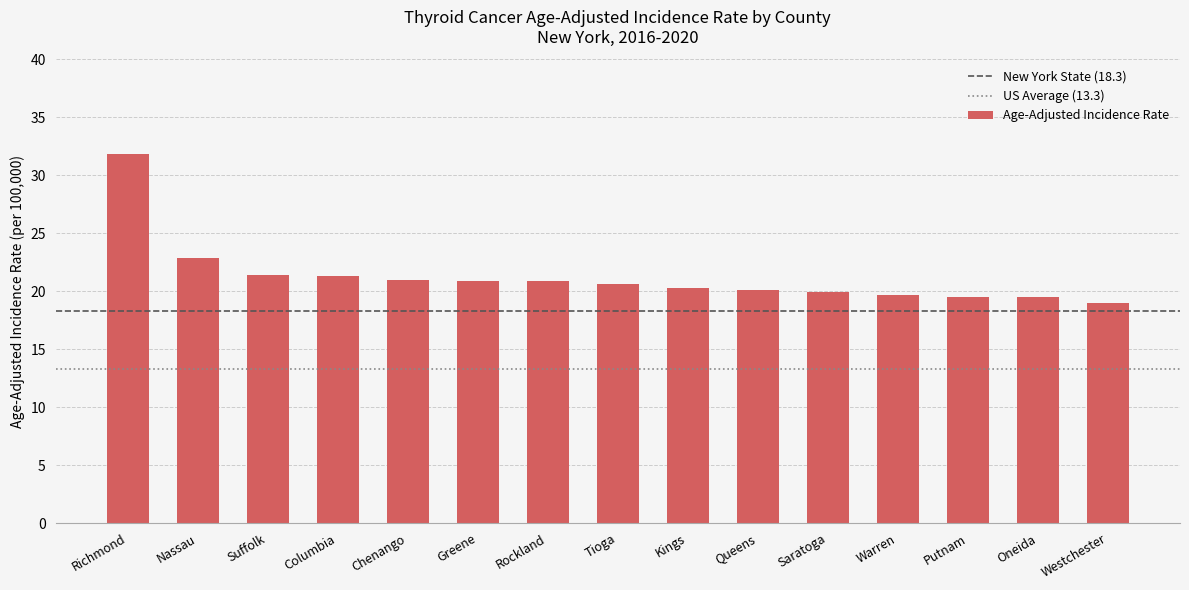

True or false: the data shows 31.9 at Greene.

False